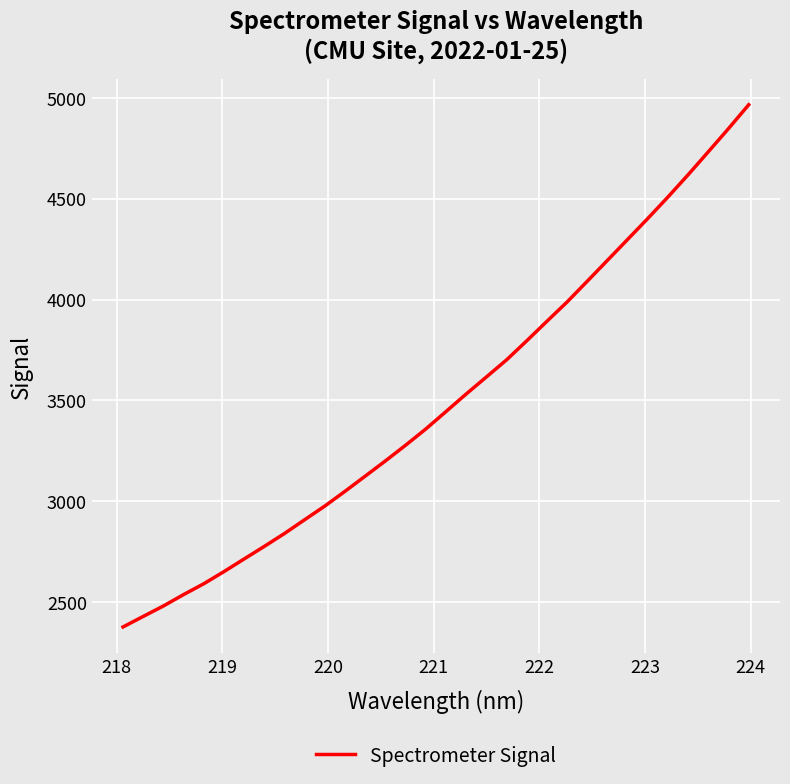

Reading left to right, what are all the values shown in this chart?

2376.4	2428.6	2480.4	2537.0	2590.8	2651.0	2713.9	2776.3	2840.4	2908.8	2976.6	3049.9	3125.0	3200.6	3278.4	3358.9	3445.3	3532.3	3616.7	3701.5	3796.2	3892.9	3988.7	4091.6	4195.1	4298.8	4402.7	4509.2	4619.6	4733.4	4848.1	4966.2